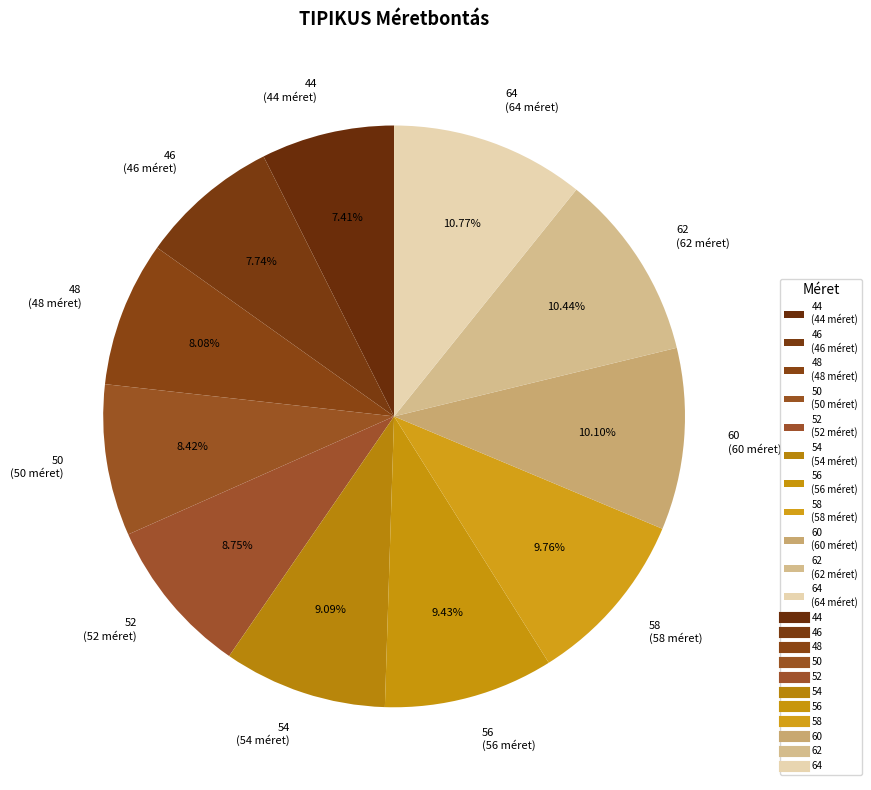

What is the ratio of the value at 56 to the value at 62?

0.9